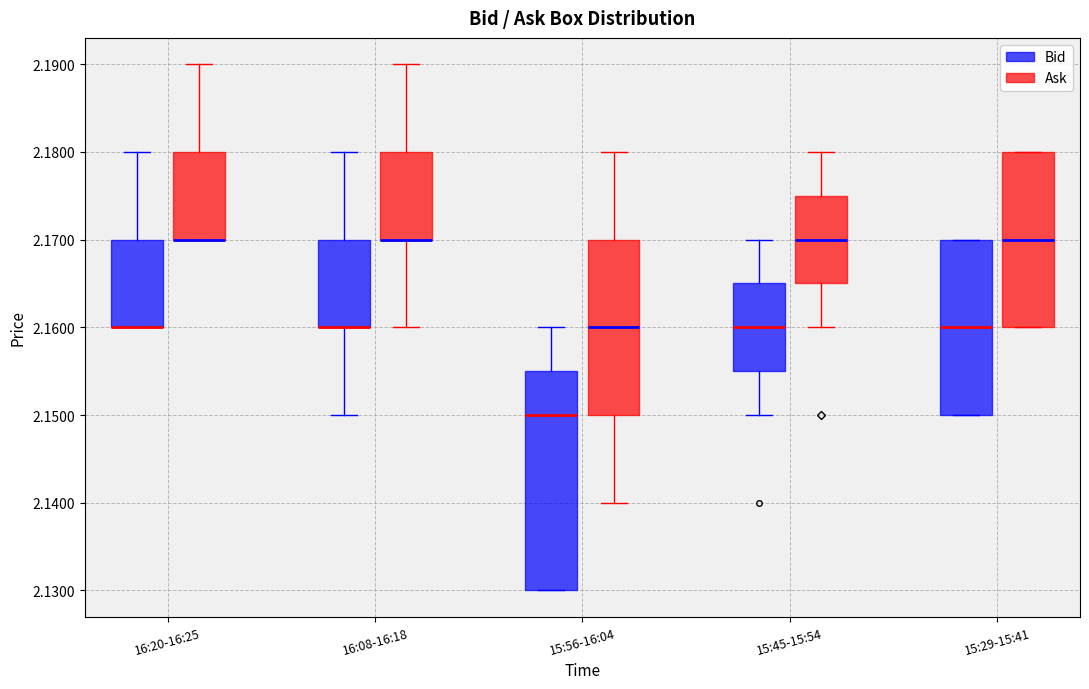

Where is the lower edge of the box for 15:56-16:04 (Bid) on the y-axis? The values are not printed on the chart, so give them approximately, as read against the axis.

2.130